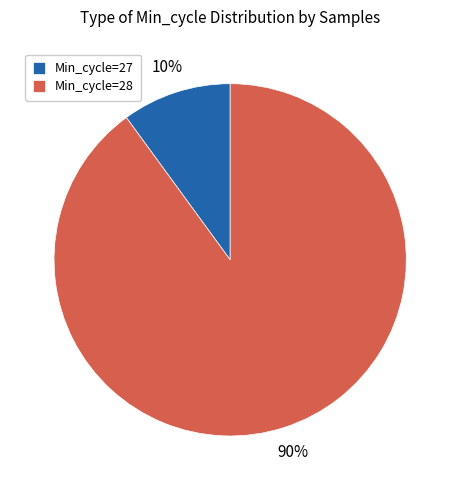

Does Min_cycle=28 account for over 50% of the chart?

Yes